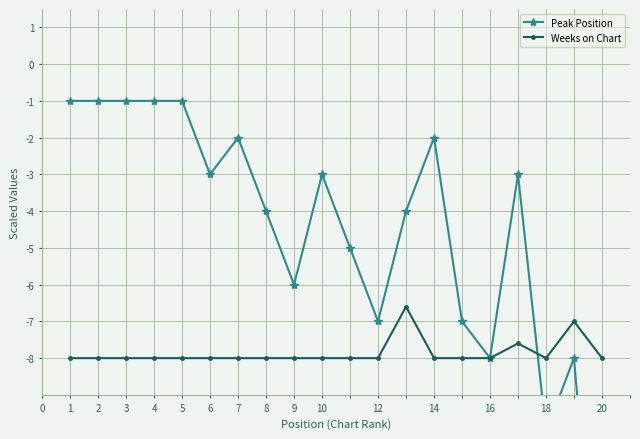

What is the value of the Weeks on Chart point at the 14th from the left?

-8.0